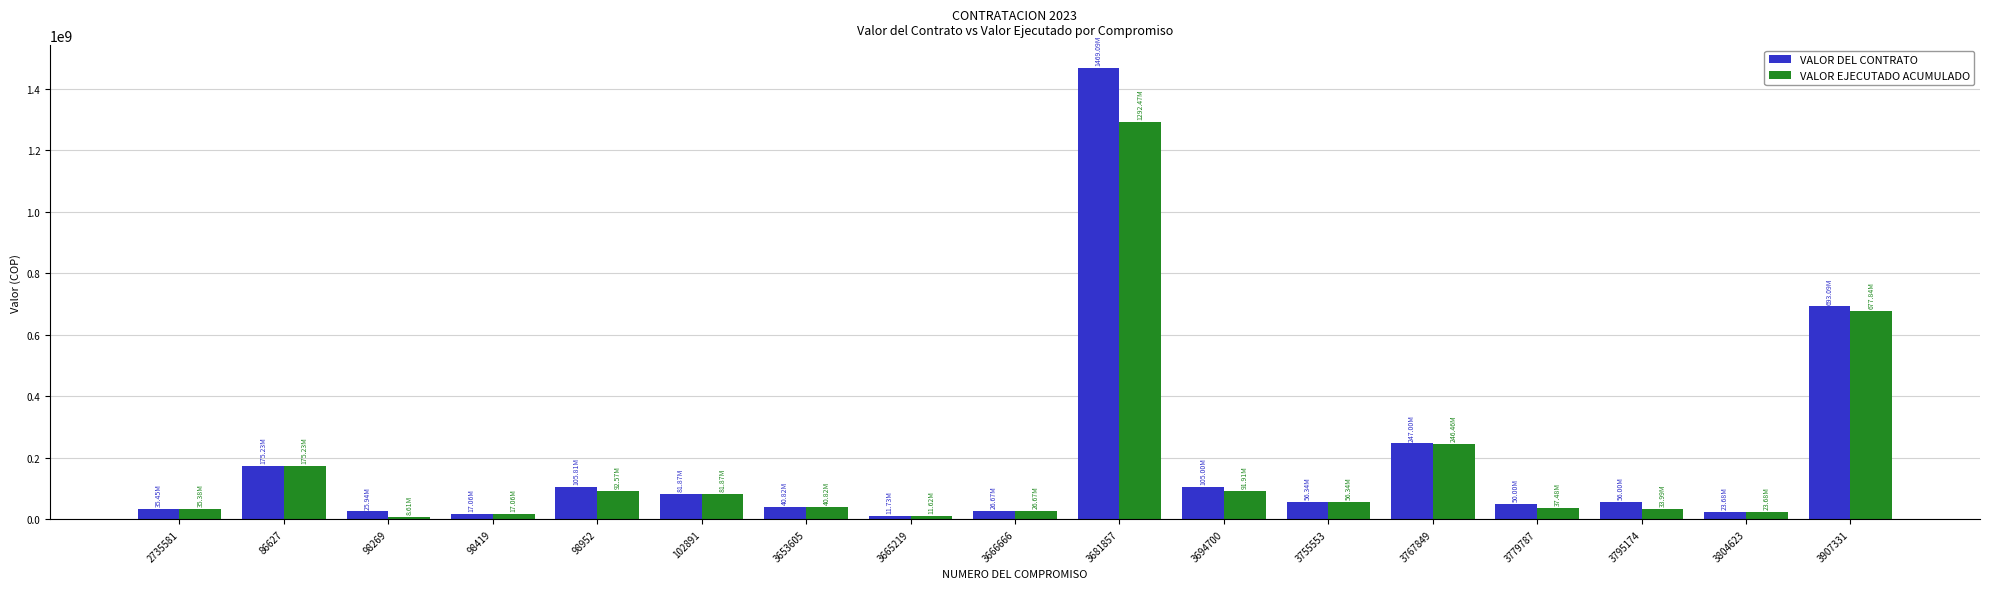

Count the number of categories in the chart.

17